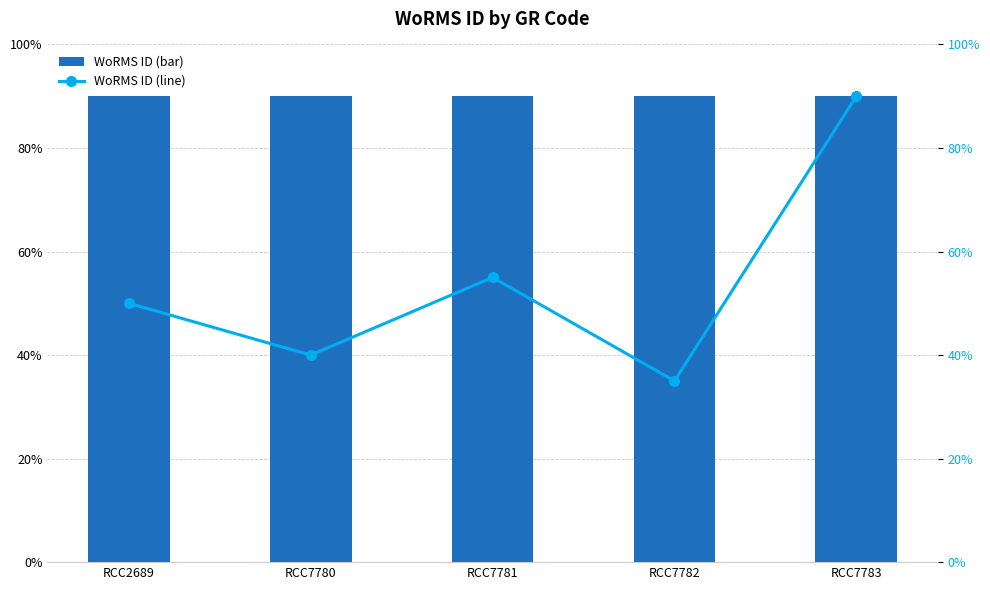

The value of WoRMS ID (line) at RCC7783 is 142.4. True or false?

False